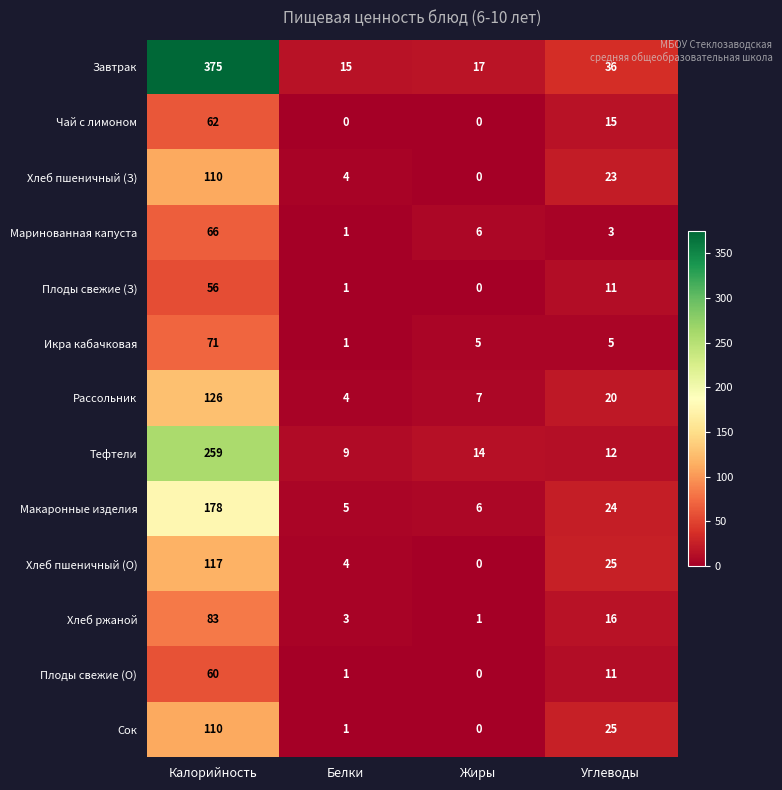

Which series has the widest spread of values?

Завтрак